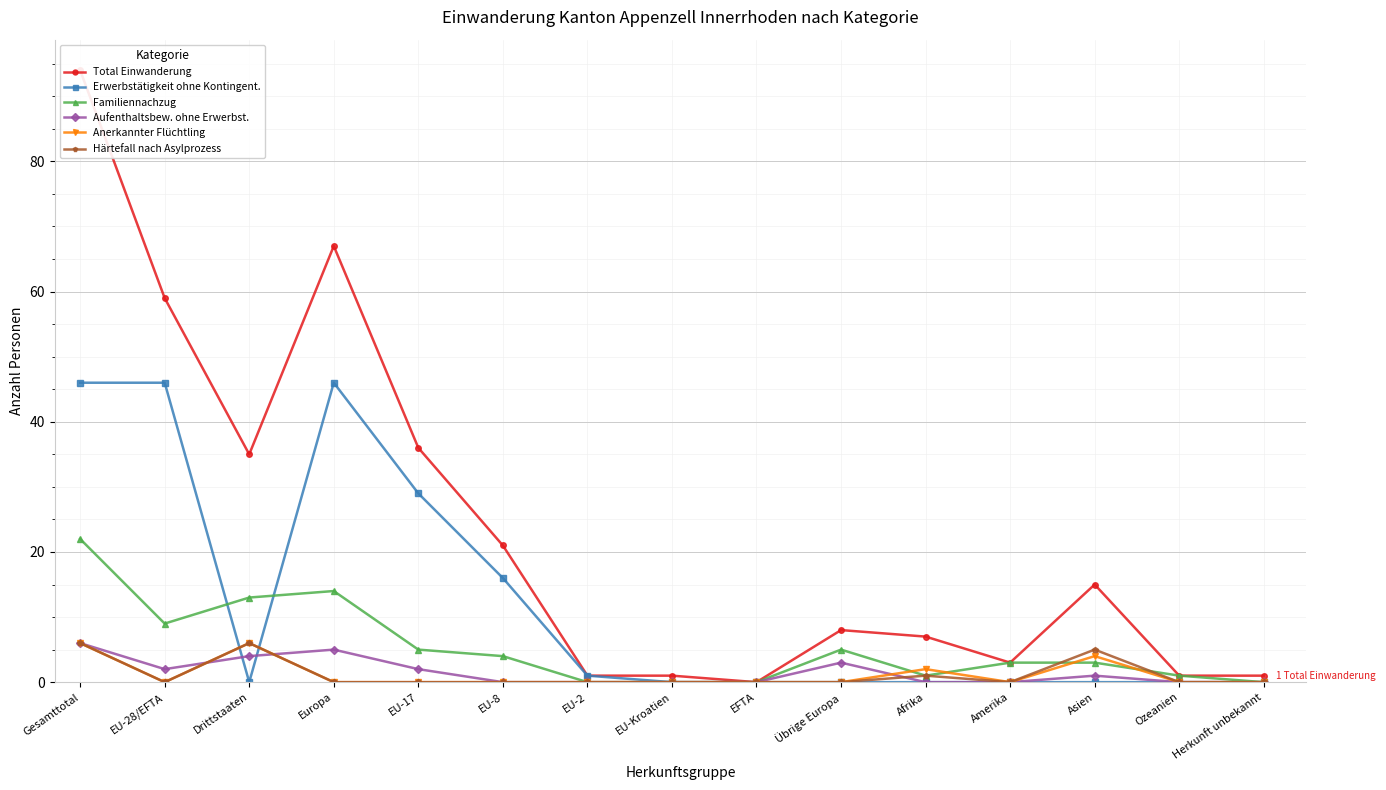

What is the total value across all series at Afrika?

11